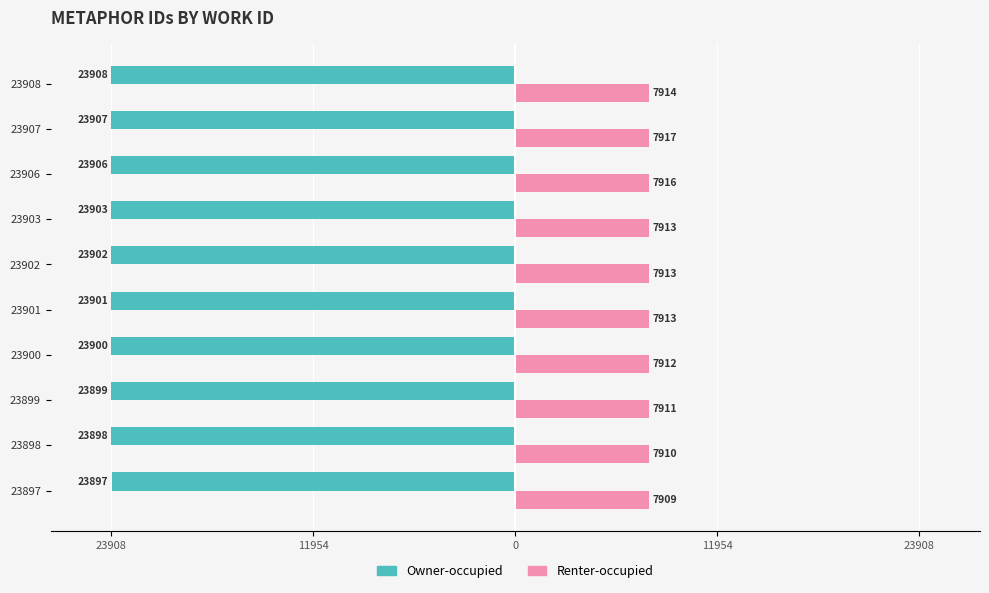

What are all the series names shown in the legend?

Owner-occupied, Renter-occupied